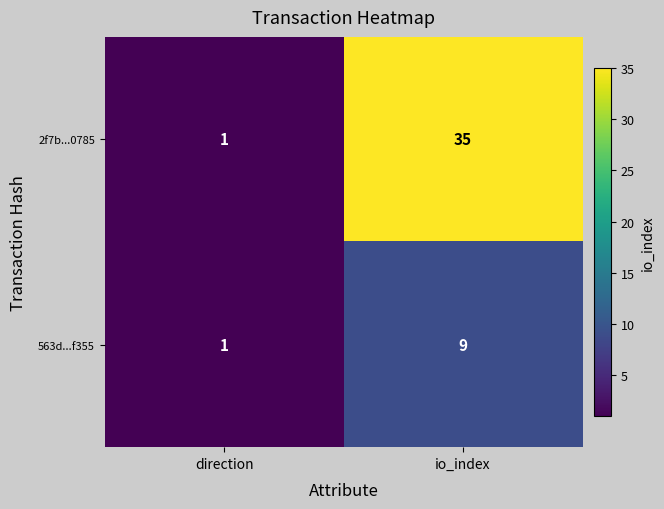

What is the average value of the 563d...f355 series?

5